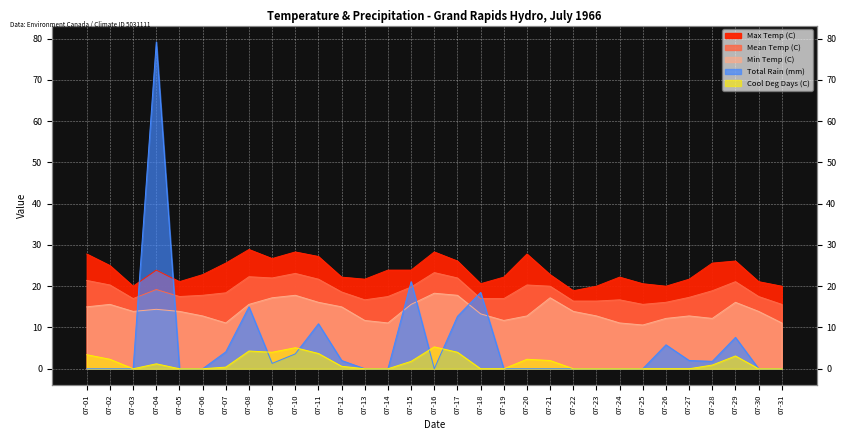

What is the spread (max minus min) of values at 07-14?

23.9